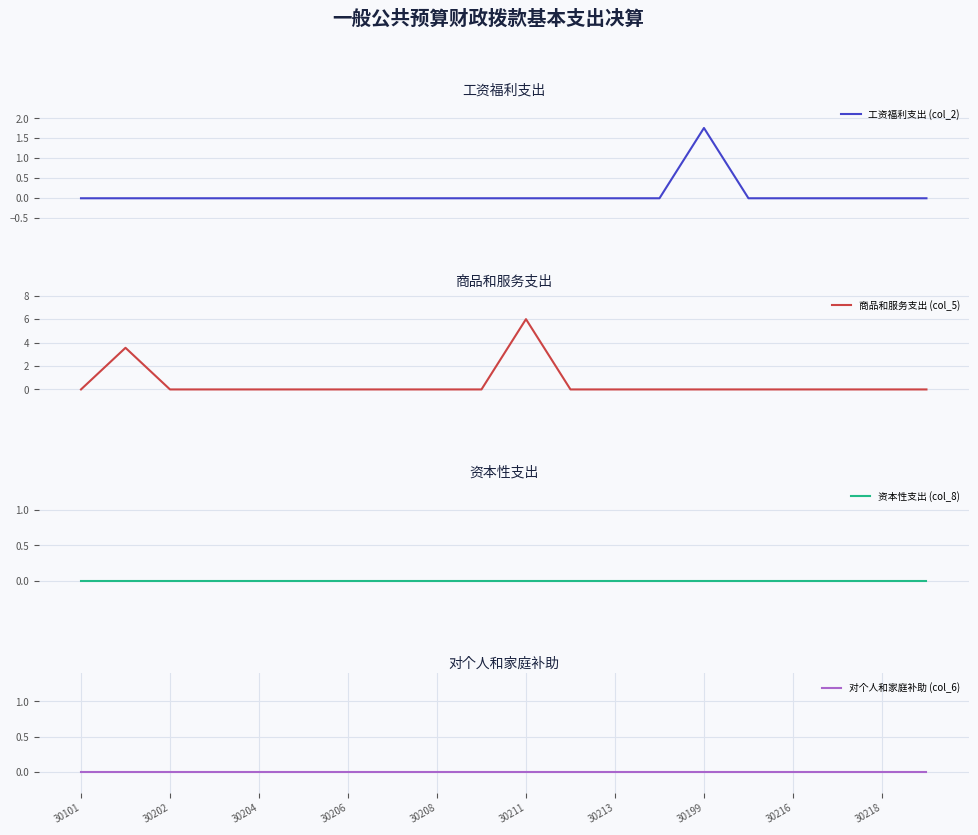

What is the maximum value for 商品和服务支出 (col_5)?

6.0